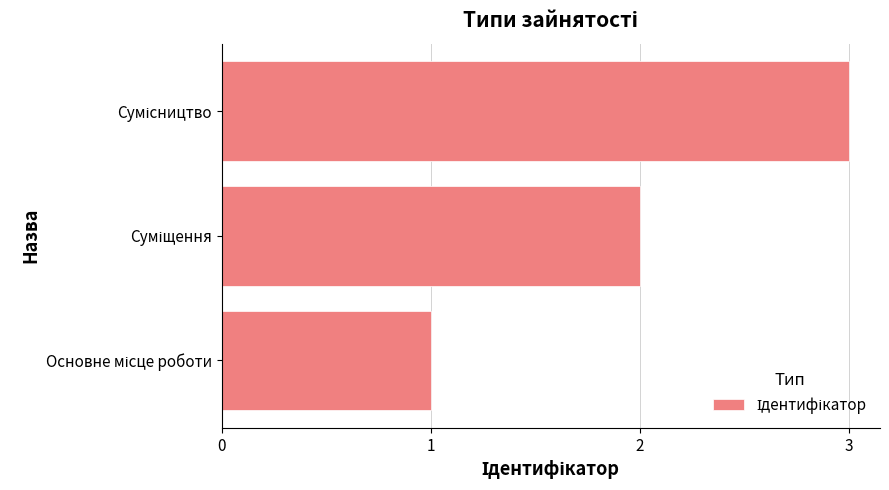

What is the smallest value displayed?

1